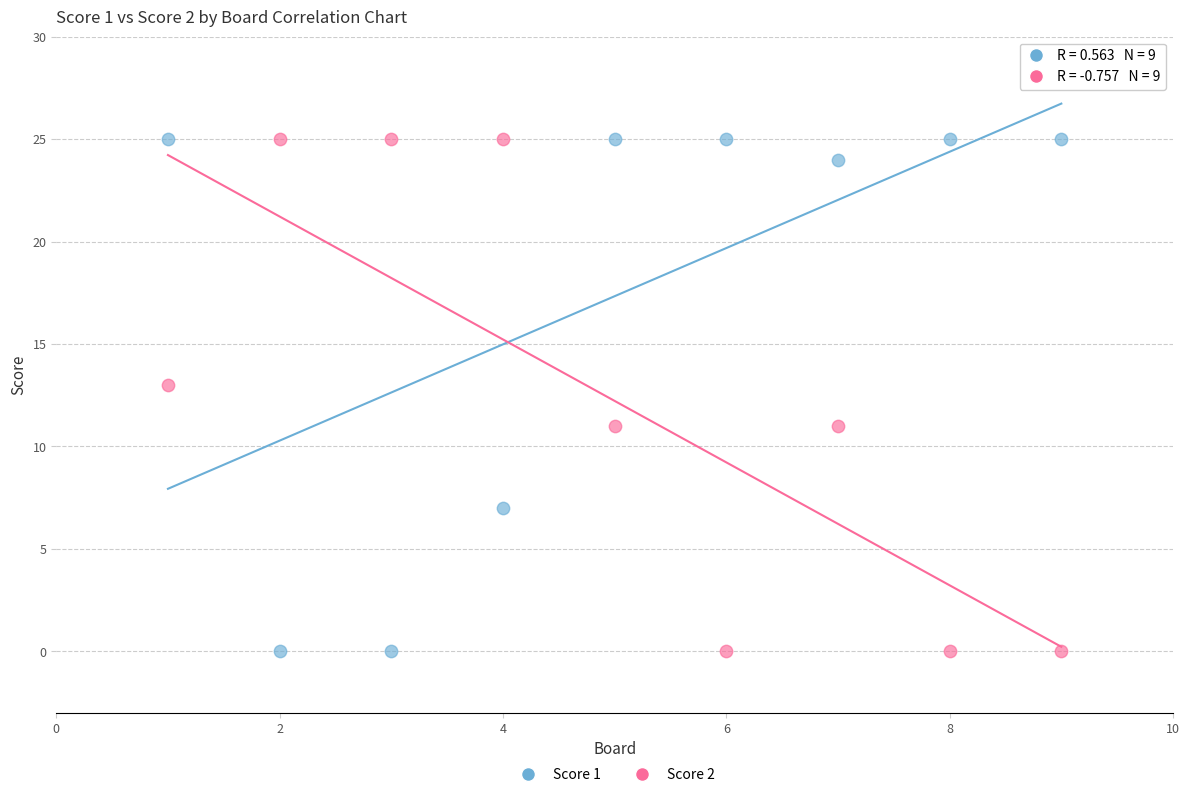

What is the X range (max minus min) for the scatter plot?

8